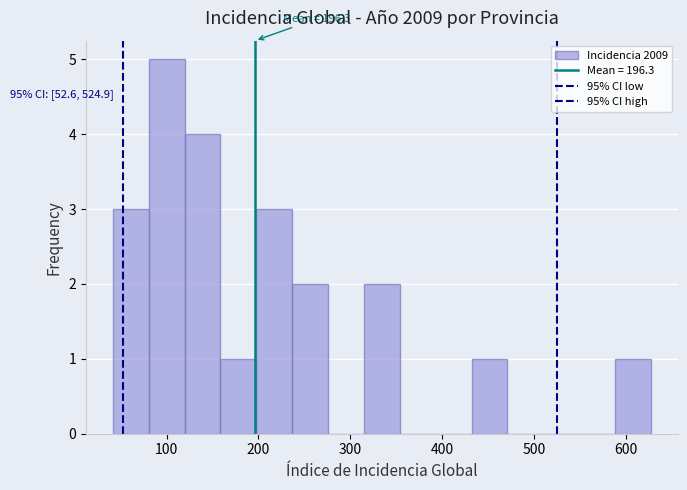

Read against the x-axis, roughly where is the centre of the tallest bar?

100